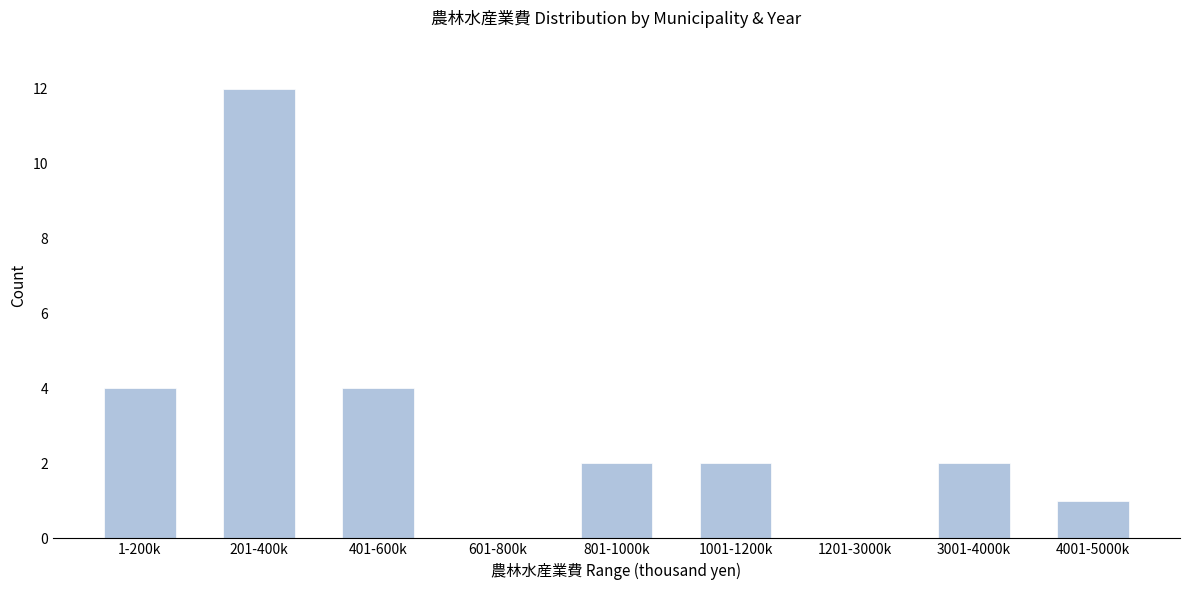

Reading left to right, list all the values displayed in this chart.

1-200k=4	201-400k=12	401-600k=4	601-800k=0	801-1000k=2	1001-1200k=2	1201-3000k=0	3001-4000k=2	4001-5000k=1